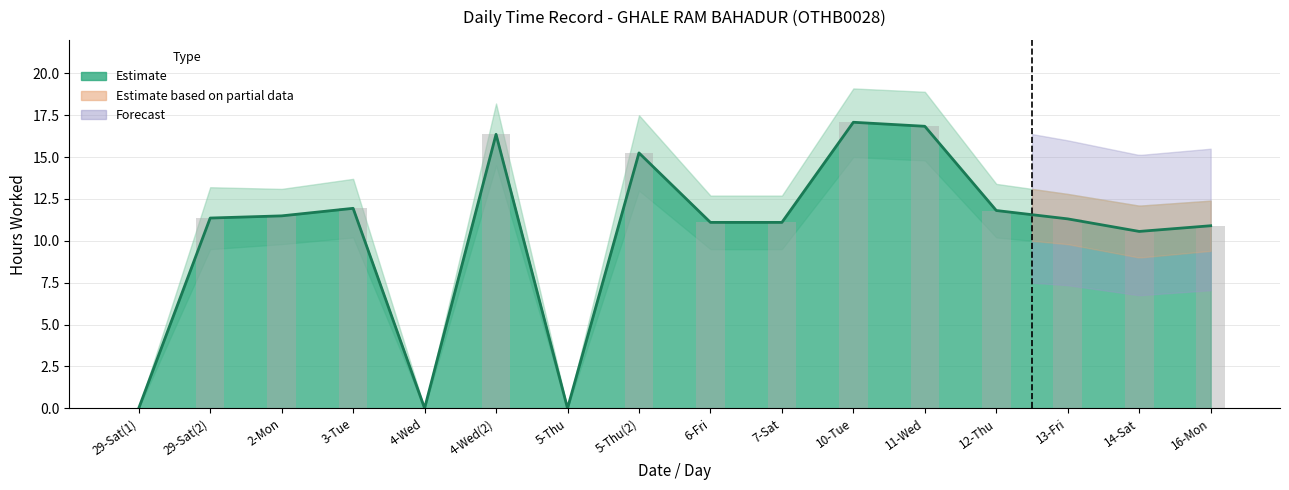

What is the difference between the maximum and minimum values in the Daily Hours (bar) series?

17.1